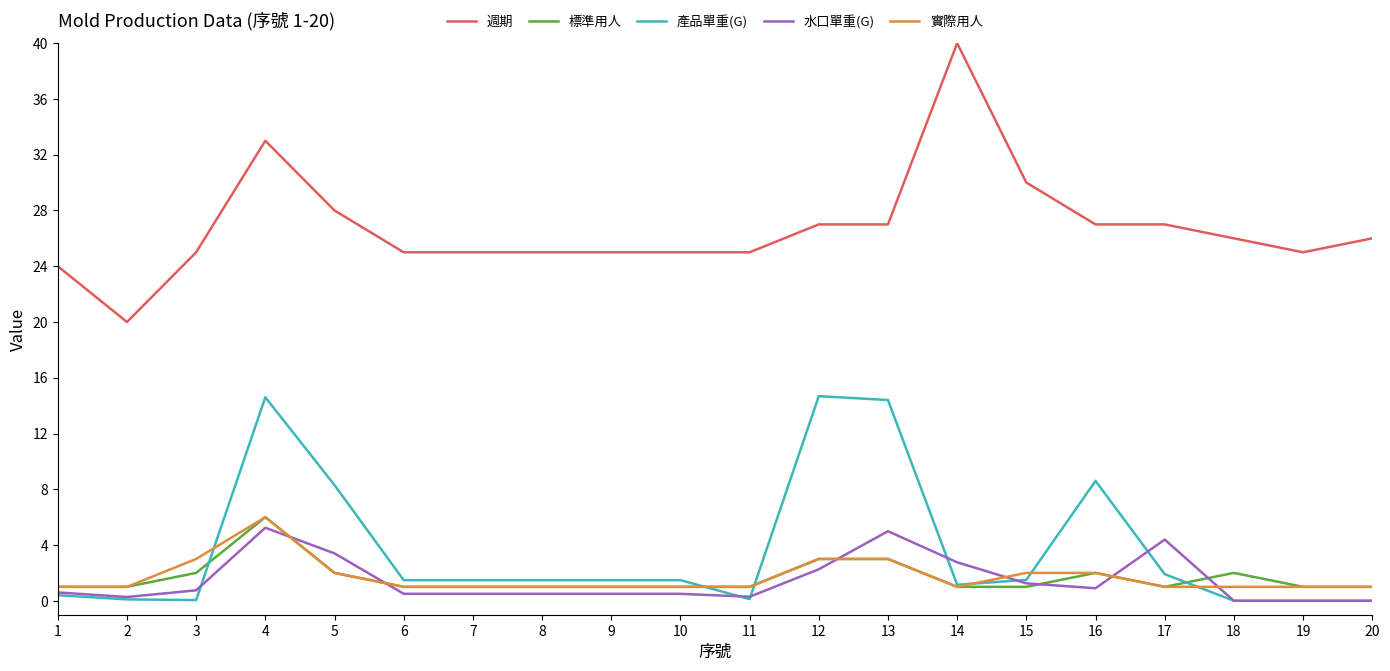

True or false: 產品單重(G) and 實際用人 cross at least once.

True